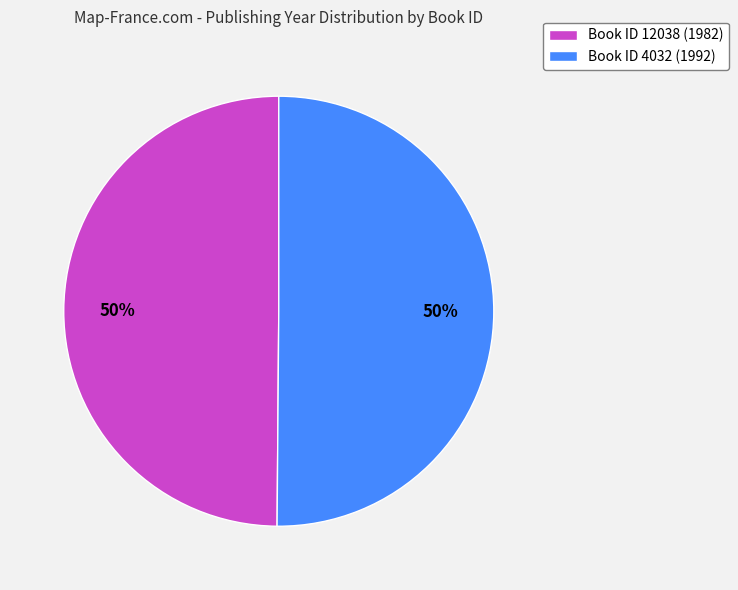

True or false: Book ID 12038 (1982) accounts for 43% of the total.

False